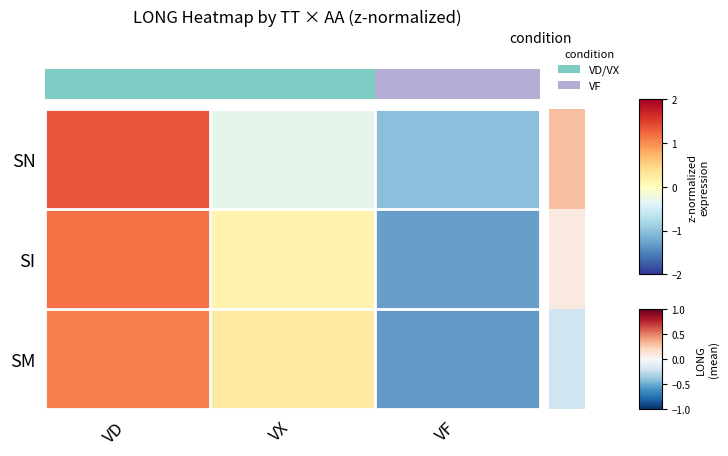

What is the difference between the highest and lowest values at VX?

0.9